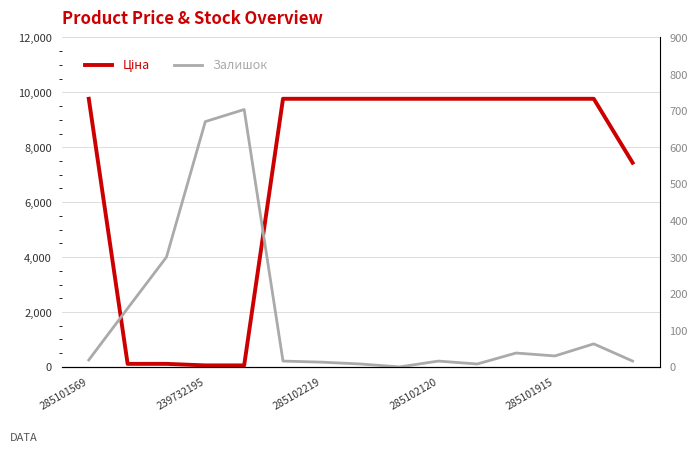

List the series in order of their overall mean, lowest first.

Залишок, Ціна